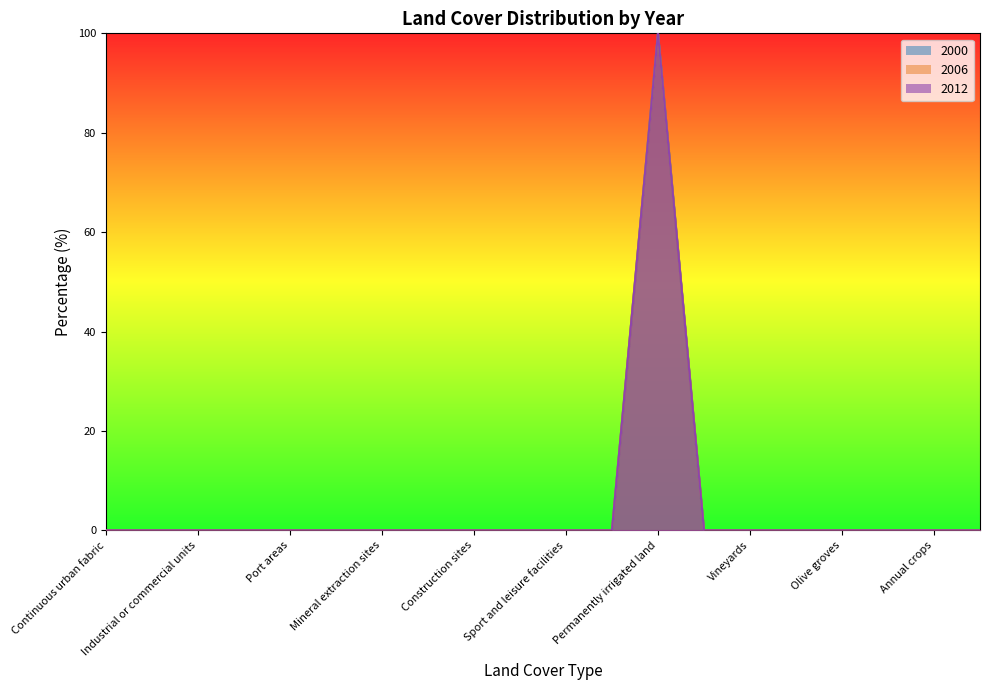

How many interior local peaks does the 2006 series have?

1